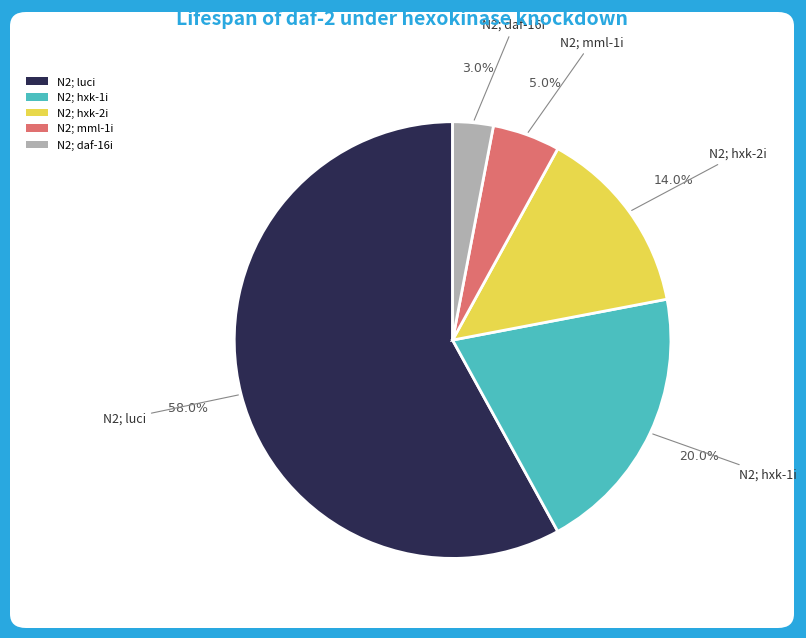

What is the total percentage of N2; mml-1i and N2; luci?

63.0%